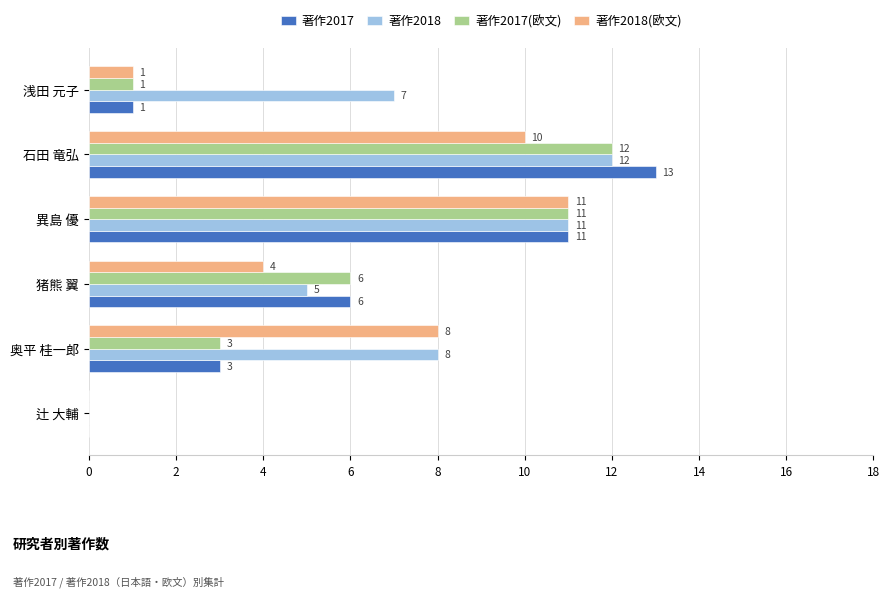

What is the greatest value displayed?

13